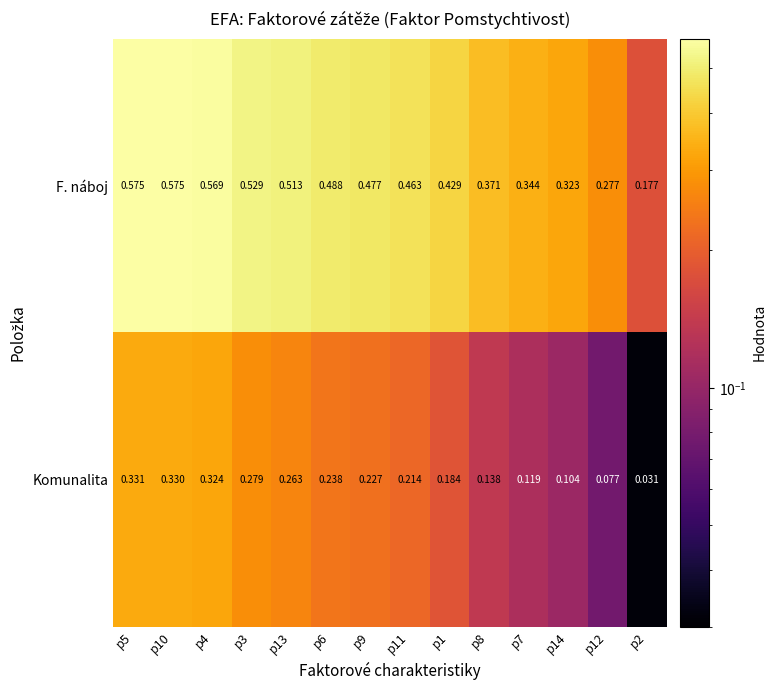

At p1, list the series in order from smallest to largest.

Komunalita, F. náboj